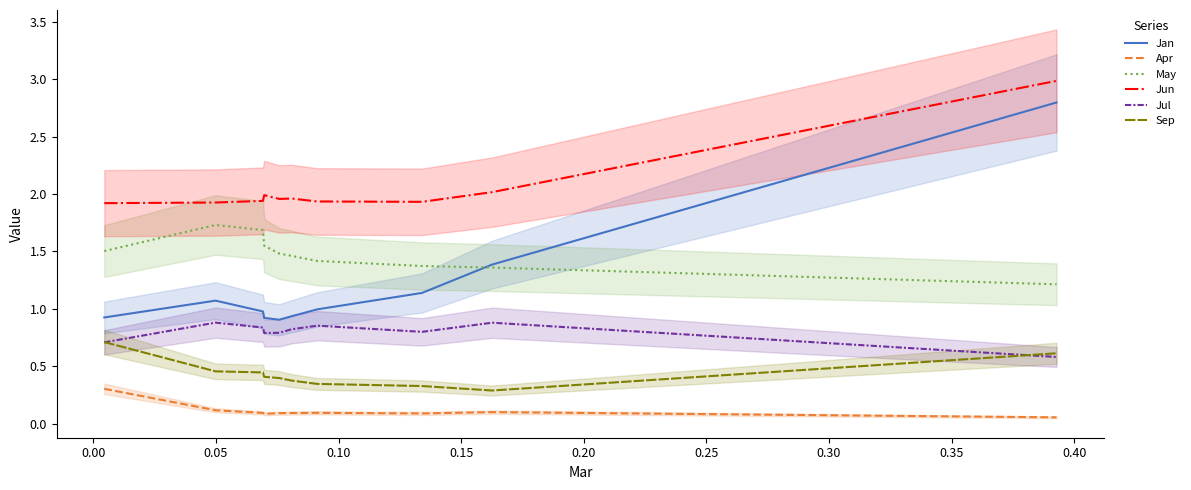

How many lines are shown in the chart?

6